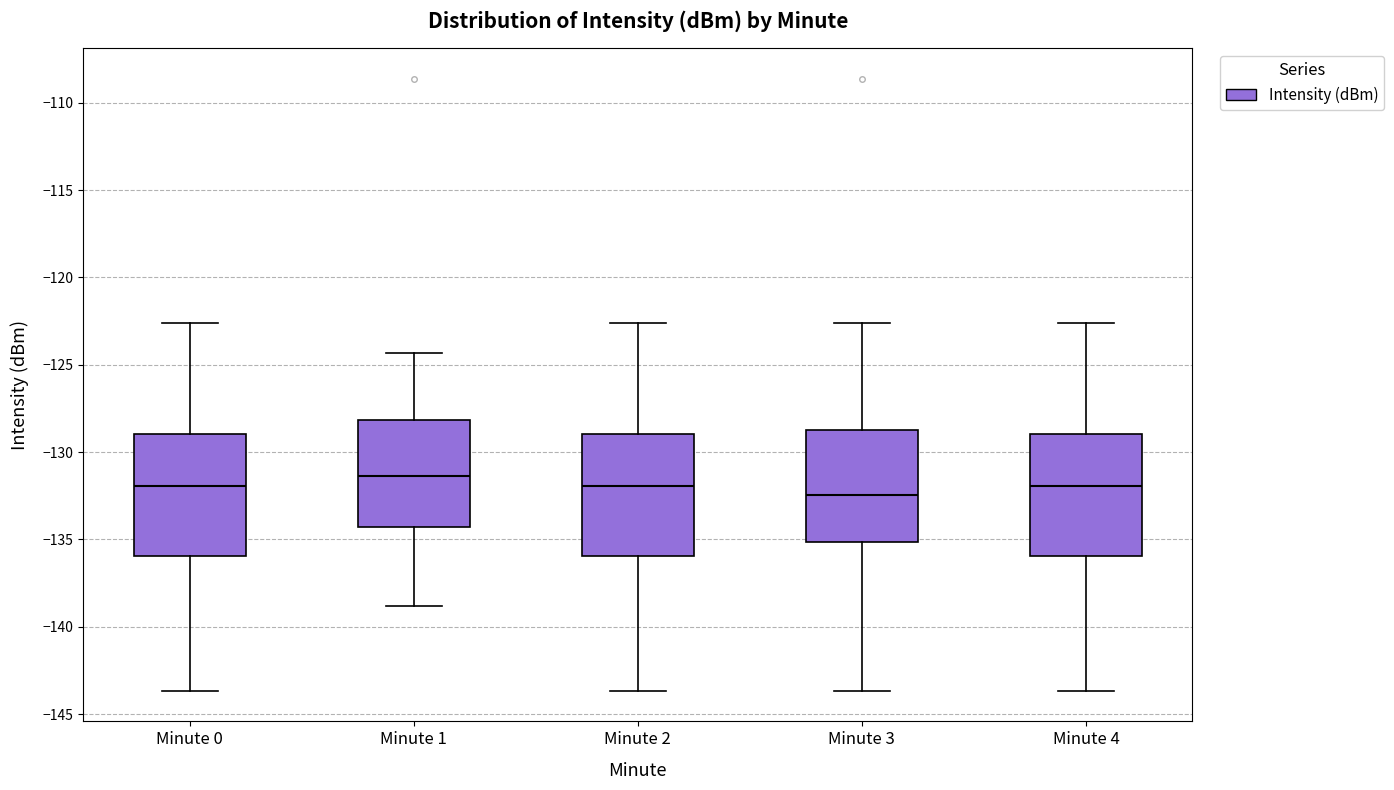

Reading left to right, transcribe this box plot: for each box, give where its median line is, the range the box spans, and where its two whiskers end, as read against the y-axis. The values are not printed on the chart, so give them approximately, as read against the axis.

Minute 0: median -132.0, box -136.0 to -129.0, whiskers -143.5 to -122.5
Minute 1: median -131.5, box -134.5 to -128.0, whiskers -139.0 to -124.5
Minute 2: median -132.0, box -136.0 to -129.0, whiskers -143.5 to -122.5
Minute 3: median -132.5, box -135.0 to -129.0, whiskers -143.5 to -122.5
Minute 4: median -132.0, box -136.0 to -129.0, whiskers -143.5 to -122.5